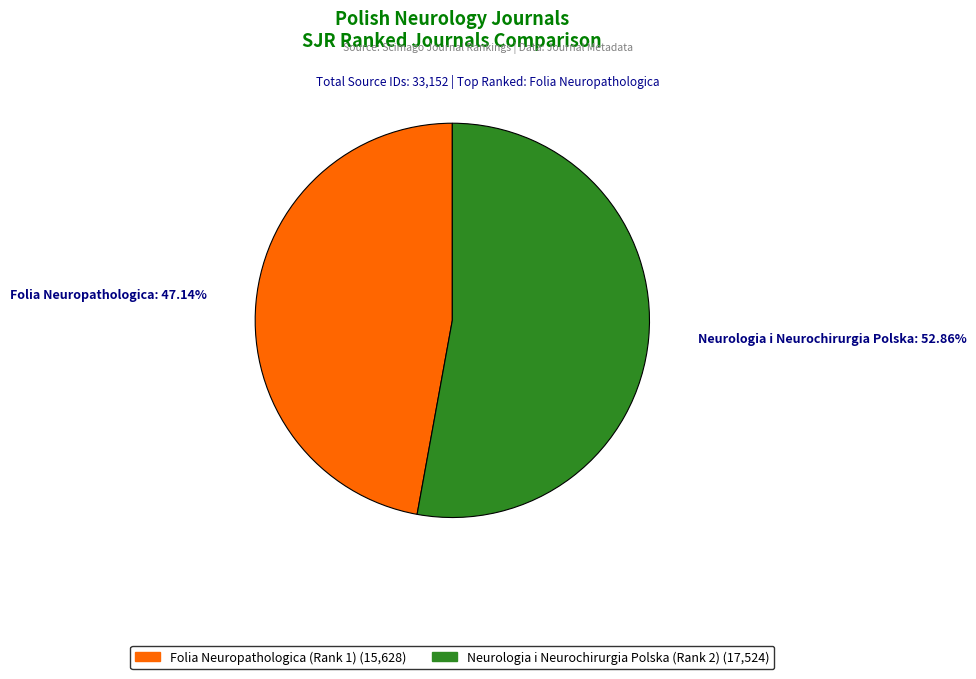

What percentage is the Neurologia i Neurochirurgia Polska (Rank 2) slice, to the nearest percent?

53%